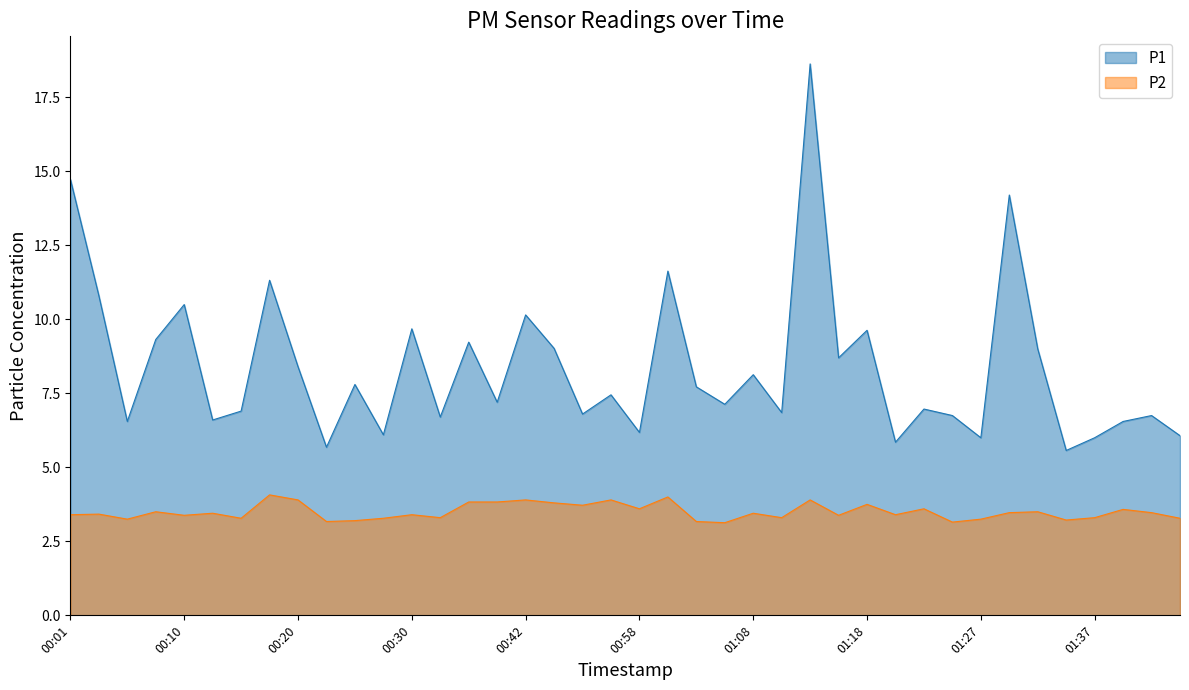

True or false: P1 and P2 intersect in this chart.

False